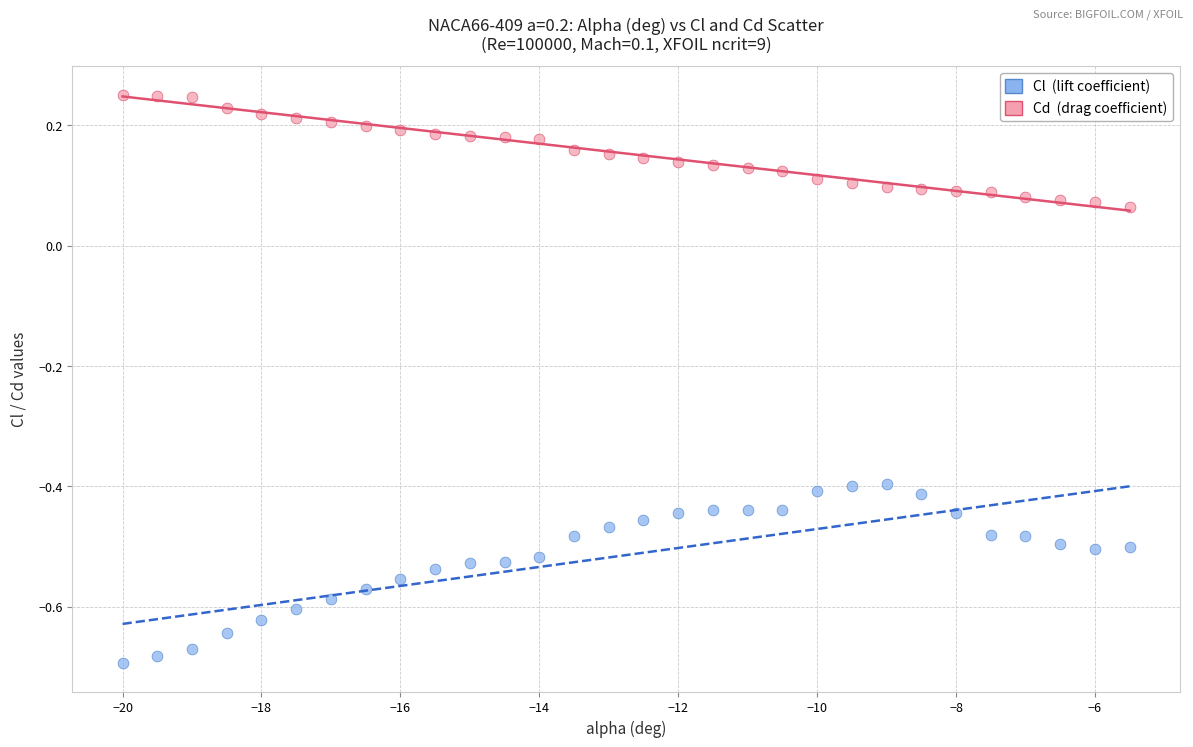

Across all data points, what is the range of X values (max minus min)?

14.5